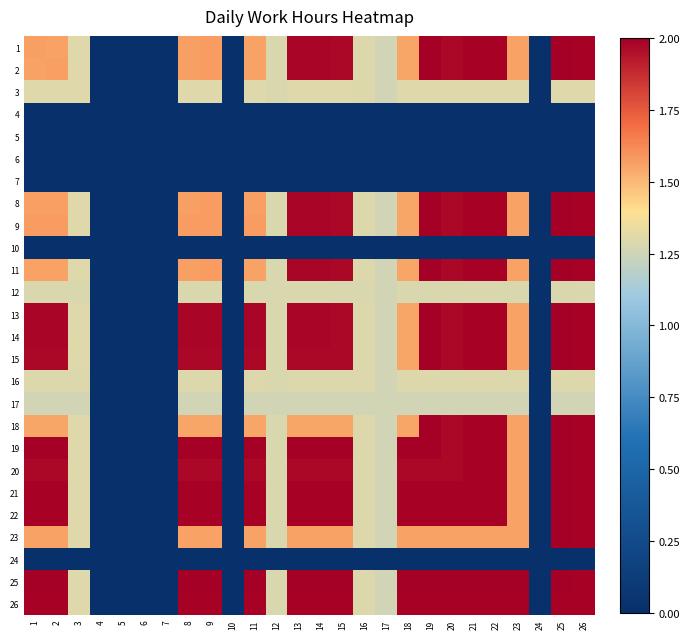

Reading left to right, list all the values displayed in this chart.

1: 1=1.6	2=1.6	3=1.3	4=0.0	5=0.0	6=0.0	7=0.0	8=1.6	9=1.6	10=0.0	11=1.6	12=1.3	13=2.0	14=2.0	15=2.0	16=1.3	17=1.3	18=1.6	19=2.0	20=2.0	21=2.0	22=2.0	23=1.6	24=0.0	25=2.0	26=2.0
2: 1=1.6	2=1.6	3=1.3	4=0.0	5=0.0	6=0.0	7=0.0	8=1.6	9=1.6	10=0.0	11=1.6	12=1.3	13=2.0	14=2.0	15=2.0	16=1.3	17=1.3	18=1.6	19=2.0	20=2.0	21=2.0	22=2.0	23=1.6	24=0.0	25=2.0	26=2.0
3: 1=1.3	2=1.3	3=1.3	4=0.0	5=0.0	6=0.0	7=0.0	8=1.3	9=1.3	10=0.0	11=1.3	12=1.3	13=1.3	14=1.3	15=1.3	16=1.3	17=1.3	18=1.3	19=1.3	20=1.3	21=1.3	22=1.3	23=1.3	24=0.0	25=1.3	26=1.3
4: 1=0.0	2=0.0	3=0.0	4=0.0	5=0.0	6=0.0	7=0.0	8=0.0	9=0.0	10=0.0	11=0.0	12=0.0	13=0.0	14=0.0	15=0.0	16=0.0	17=0.0	18=0.0	19=0.0	20=0.0	21=0.0	22=0.0	23=0.0	24=0.0	25=0.0	26=0.0
5: 1=0.0	2=0.0	3=0.0	4=0.0	5=0.0	6=0.0	7=0.0	8=0.0	9=0.0	10=0.0	11=0.0	12=0.0	13=0.0	14=0.0	15=0.0	16=0.0	17=0.0	18=0.0	19=0.0	20=0.0	21=0.0	22=0.0	23=0.0	24=0.0	25=0.0	26=0.0
6: 1=0.0	2=0.0	3=0.0	4=0.0	5=0.0	6=0.0	7=0.0	8=0.0	9=0.0	10=0.0	11=0.0	12=0.0	13=0.0	14=0.0	15=0.0	16=0.0	17=0.0	18=0.0	19=0.0	20=0.0	21=0.0	22=0.0	23=0.0	24=0.0	25=0.0	26=0.0
7: 1=0.0	2=0.0	3=0.0	4=0.0	5=0.0	6=0.0	7=0.0	8=0.0	9=0.0	10=0.0	11=0.0	12=0.0	13=0.0	14=0.0	15=0.0	16=0.0	17=0.0	18=0.0	19=0.0	20=0.0	21=0.0	22=0.0	23=0.0	24=0.0	25=0.0	26=0.0
8: 1=1.6	2=1.6	3=1.3	4=0.0	5=0.0	6=0.0	7=0.0	8=1.6	9=1.6	10=0.0	11=1.6	12=1.3	13=2.0	14=2.0	15=2.0	16=1.3	17=1.3	18=1.6	19=2.0	20=2.0	21=2.0	22=2.0	23=1.6	24=0.0	25=2.0	26=2.0
9: 1=1.6	2=1.6	3=1.3	4=0.0	5=0.0	6=0.0	7=0.0	8=1.6	9=1.6	10=0.0	11=1.6	12=1.3	13=2.0	14=2.0	15=2.0	16=1.3	17=1.3	18=1.6	19=2.0	20=2.0	21=2.0	22=2.0	23=1.6	24=0.0	25=2.0	26=2.0
10: 1=0.0	2=0.0	3=0.0	4=0.0	5=0.0	6=0.0	7=0.0	8=0.0	9=0.0	10=0.0	11=0.0	12=0.0	13=0.0	14=0.0	15=0.0	16=0.0	17=0.0	18=0.0	19=0.0	20=0.0	21=0.0	22=0.0	23=0.0	24=0.0	25=0.0	26=0.0
11: 1=1.6	2=1.6	3=1.3	4=0.0	5=0.0	6=0.0	7=0.0	8=1.6	9=1.6	10=0.0	11=1.6	12=1.3	13=2.0	14=2.0	15=2.0	16=1.3	17=1.3	18=1.6	19=2.0	20=2.0	21=2.0	22=2.0	23=1.6	24=0.0	25=2.0	26=2.0
12: 1=1.3	2=1.3	3=1.3	4=0.0	5=0.0	6=0.0	7=0.0	8=1.3	9=1.3	10=0.0	11=1.3	12=1.3	13=1.3	14=1.3	15=1.3	16=1.3	17=1.3	18=1.3	19=1.3	20=1.3	21=1.3	22=1.3	23=1.3	24=0.0	25=1.3	26=1.3
13: 1=2.0	2=2.0	3=1.3	4=0.0	5=0.0	6=0.0	7=0.0	8=2.0	9=2.0	10=0.0	11=2.0	12=1.3	13=2.0	14=2.0	15=2.0	16=1.3	17=1.3	18=1.6	19=2.0	20=2.0	21=2.0	22=2.0	23=1.6	24=0.0	25=2.0	26=2.0
14: 1=2.0	2=2.0	3=1.3	4=0.0	5=0.0	6=0.0	7=0.0	8=2.0	9=2.0	10=0.0	11=2.0	12=1.3	13=2.0	14=2.0	15=2.0	16=1.3	17=1.3	18=1.6	19=2.0	20=2.0	21=2.0	22=2.0	23=1.6	24=0.0	25=2.0	26=2.0
15: 1=2.0	2=2.0	3=1.3	4=0.0	5=0.0	6=0.0	7=0.0	8=2.0	9=2.0	10=0.0	11=2.0	12=1.3	13=2.0	14=2.0	15=2.0	16=1.3	17=1.3	18=1.6	19=2.0	20=2.0	21=2.0	22=2.0	23=1.6	24=0.0	25=2.0	26=2.0
16: 1=1.3	2=1.3	3=1.3	4=0.0	5=0.0	6=0.0	7=0.0	8=1.3	9=1.3	10=0.0	11=1.3	12=1.3	13=1.3	14=1.3	15=1.3	16=1.3	17=1.3	18=1.3	19=1.3	20=1.3	21=1.3	22=1.3	23=1.3	24=0.0	25=1.3	26=1.3
17: 1=1.3	2=1.3	3=1.3	4=0.0	5=0.0	6=0.0	7=0.0	8=1.3	9=1.3	10=0.0	11=1.3	12=1.3	13=1.3	14=1.3	15=1.3	16=1.3	17=1.3	18=1.3	19=1.3	20=1.3	21=1.3	22=1.3	23=1.3	24=0.0	25=1.3	26=1.3
18: 1=1.6	2=1.6	3=1.3	4=0.0	5=0.0	6=0.0	7=0.0	8=1.6	9=1.6	10=0.0	11=1.6	12=1.3	13=1.6	14=1.6	15=1.6	16=1.3	17=1.3	18=1.6	19=2.0	20=2.0	21=2.0	22=2.0	23=1.6	24=0.0	25=2.0	26=2.0
19: 1=2.0	2=2.0	3=1.3	4=0.0	5=0.0	6=0.0	7=0.0	8=2.0	9=2.0	10=0.0	11=2.0	12=1.3	13=2.0	14=2.0	15=2.0	16=1.3	17=1.3	18=2.0	19=2.0	20=2.0	21=2.0	22=2.0	23=1.6	24=0.0	25=2.0	26=2.0
20: 1=2.0	2=2.0	3=1.3	4=0.0	5=0.0	6=0.0	7=0.0	8=2.0	9=2.0	10=0.0	11=2.0	12=1.3	13=2.0	14=2.0	15=2.0	16=1.3	17=1.3	18=2.0	19=2.0	20=2.0	21=2.0	22=2.0	23=1.6	24=0.0	25=2.0	26=2.0
21: 1=2.0	2=2.0	3=1.3	4=0.0	5=0.0	6=0.0	7=0.0	8=2.0	9=2.0	10=0.0	11=2.0	12=1.3	13=2.0	14=2.0	15=2.0	16=1.3	17=1.3	18=2.0	19=2.0	20=2.0	21=2.0	22=2.0	23=1.6	24=0.0	25=2.0	26=2.0
22: 1=2.0	2=2.0	3=1.3	4=0.0	5=0.0	6=0.0	7=0.0	8=2.0	9=2.0	10=0.0	11=2.0	12=1.3	13=2.0	14=2.0	15=2.0	16=1.3	17=1.3	18=2.0	19=2.0	20=2.0	21=2.0	22=2.0	23=1.6	24=0.0	25=2.0	26=2.0
23: 1=1.6	2=1.6	3=1.3	4=0.0	5=0.0	6=0.0	7=0.0	8=1.6	9=1.6	10=0.0	11=1.6	12=1.3	13=1.6	14=1.6	15=1.6	16=1.3	17=1.3	18=1.6	19=1.6	20=1.6	21=1.6	22=1.6	23=1.6	24=0.0	25=2.0	26=2.0
24: 1=0.0	2=0.0	3=0.0	4=0.0	5=0.0	6=0.0	7=0.0	8=0.0	9=0.0	10=0.0	11=0.0	12=0.0	13=0.0	14=0.0	15=0.0	16=0.0	17=0.0	18=0.0	19=0.0	20=0.0	21=0.0	22=0.0	23=0.0	24=0.0	25=0.0	26=0.0
25: 1=2.0	2=2.0	3=1.3	4=0.0	5=0.0	6=0.0	7=0.0	8=2.0	9=2.0	10=0.0	11=2.0	12=1.3	13=2.0	14=2.0	15=2.0	16=1.3	17=1.3	18=2.0	19=2.0	20=2.0	21=2.0	22=2.0	23=2.0	24=0.0	25=2.0	26=2.0
26: 1=2.0	2=2.0	3=1.3	4=0.0	5=0.0	6=0.0	7=0.0	8=2.0	9=2.0	10=0.0	11=2.0	12=1.3	13=2.0	14=2.0	15=2.0	16=1.3	17=1.3	18=2.0	19=2.0	20=2.0	21=2.0	22=2.0	23=2.0	24=0.0	25=2.0	26=2.0